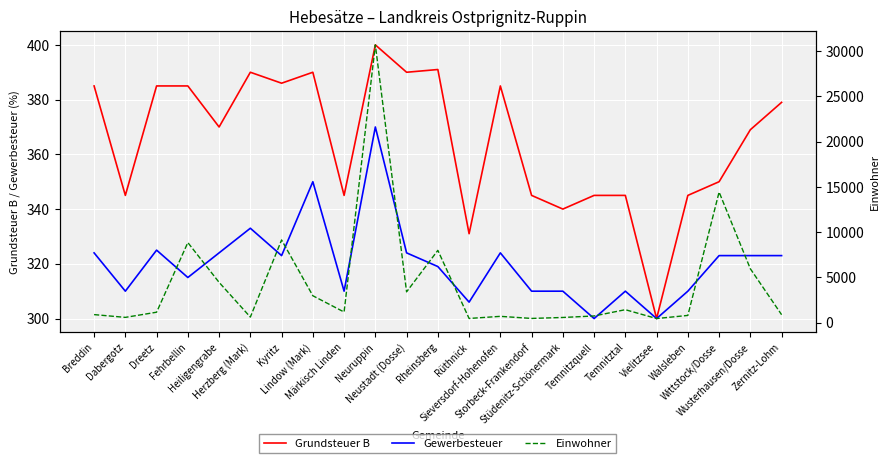

At which label is Grundsteuer B closest to 350?

Wittstock/Dosse